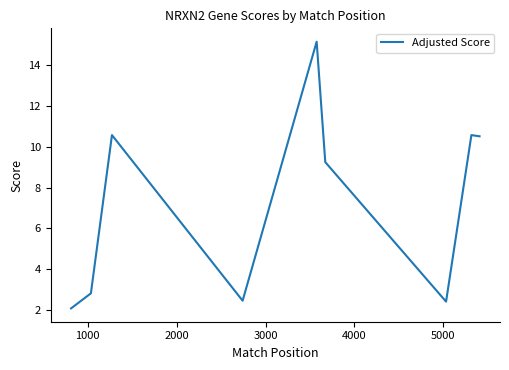

What is the greatest value displayed?

15.1